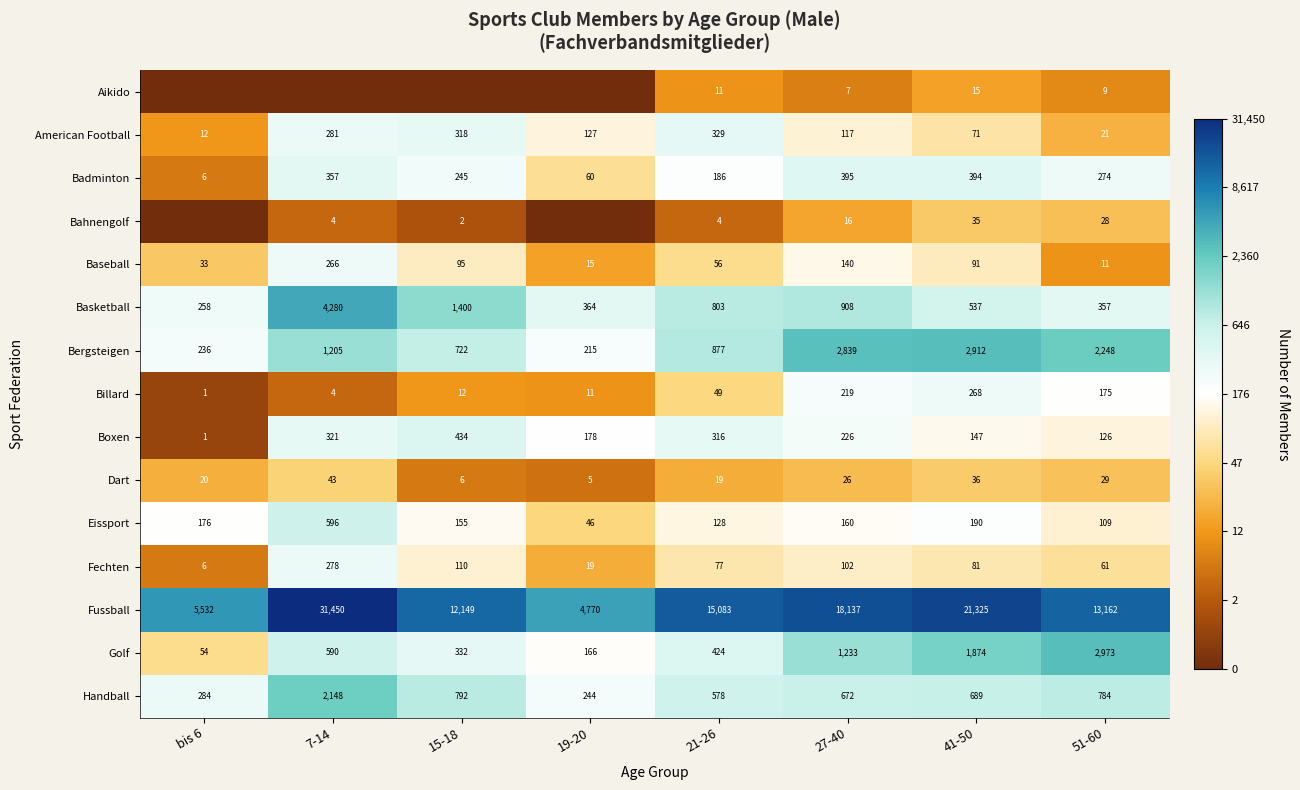

What is the spread (max minus min) of values at 27-40?

18130